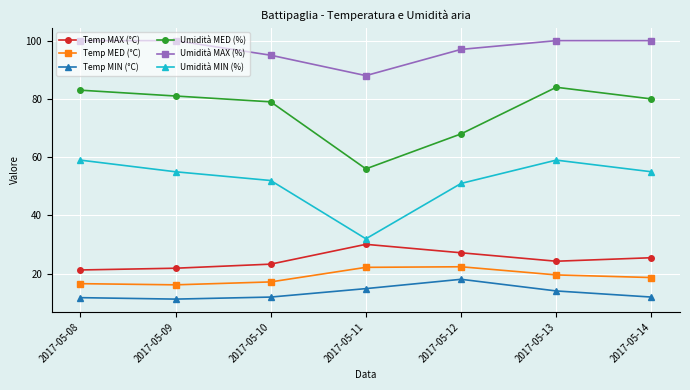

What is the sum of all Temp MAX (°C) values?

173.6